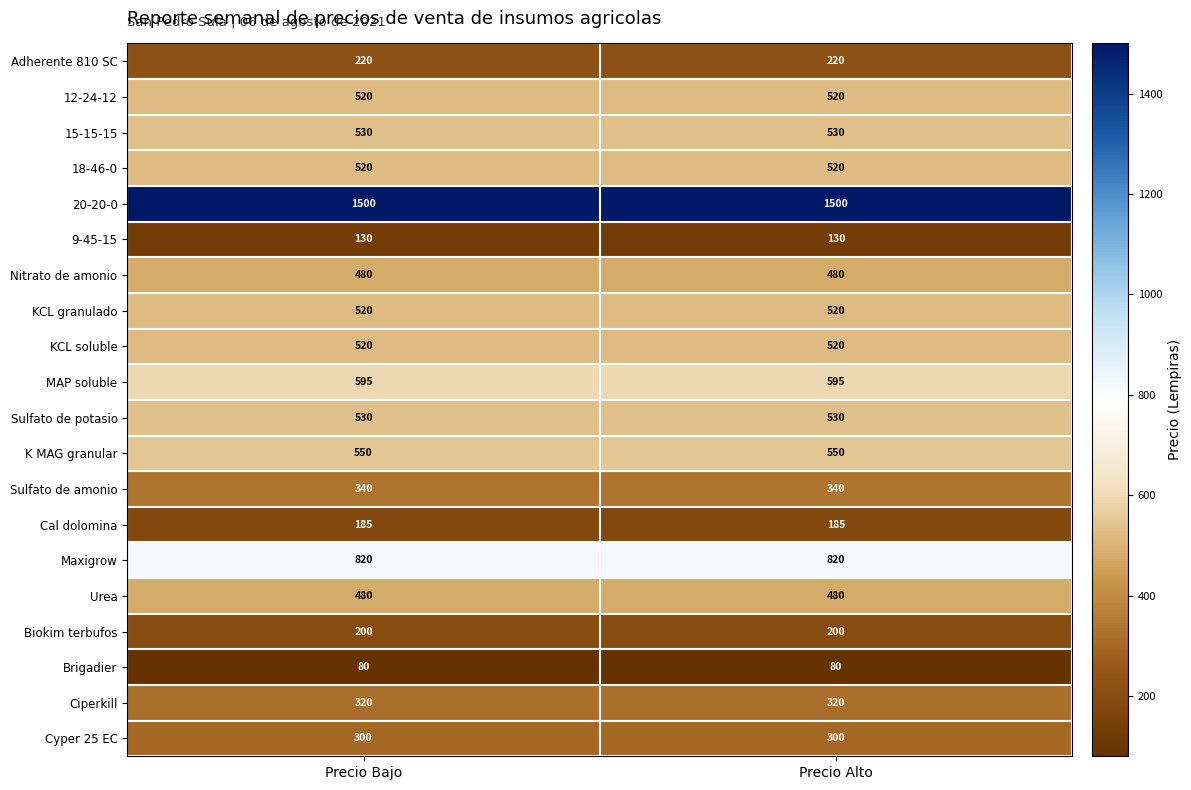

What value does the Nitrato de amonio series have at Precio Bajo?

480